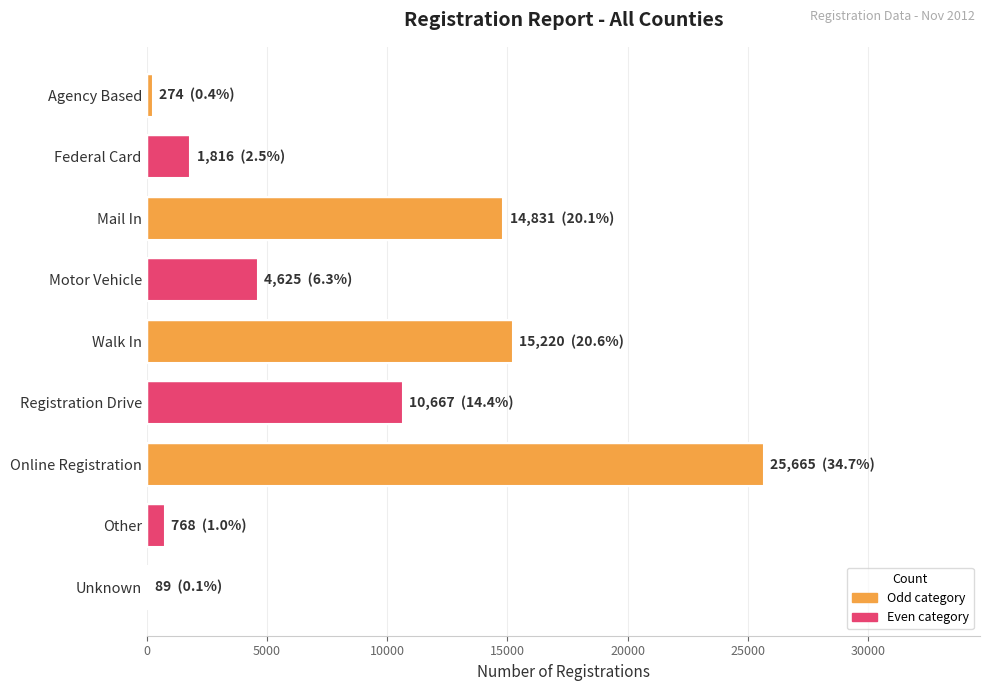

Is it true that the value at Registration Drive is 10667?

True